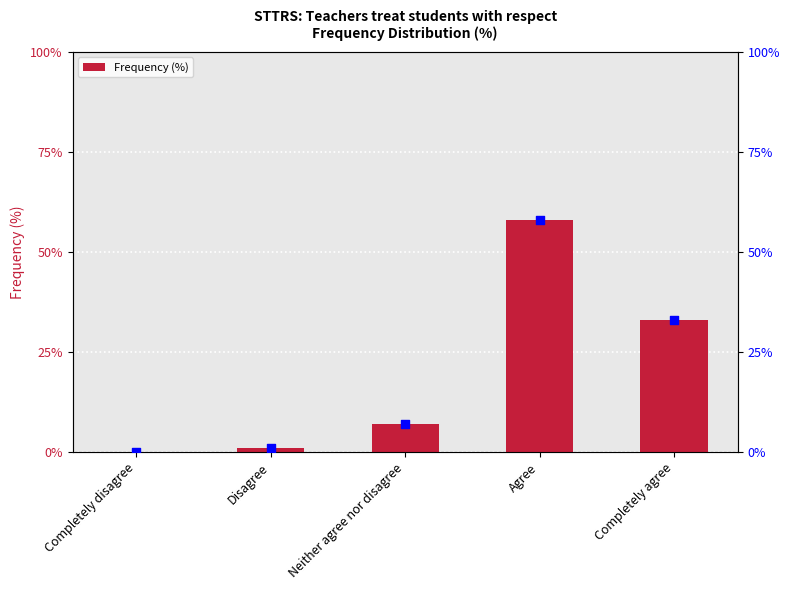

Approximately how many times larger is the value at Agree compared to Neither agree nor disagree?

8.3